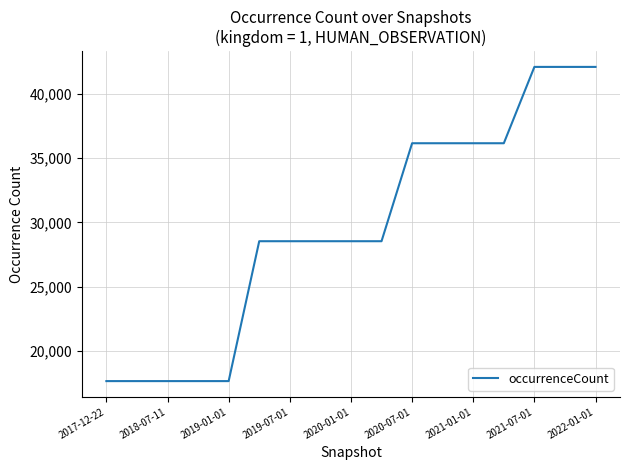

What is the difference between the maximum and minimum values?

24392